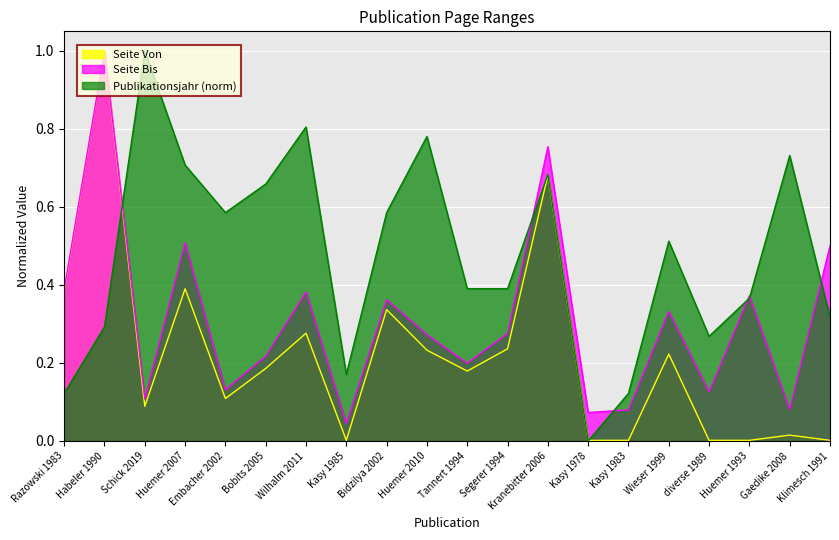

How many interior local valleys does the Publikationsjahr series have?

4